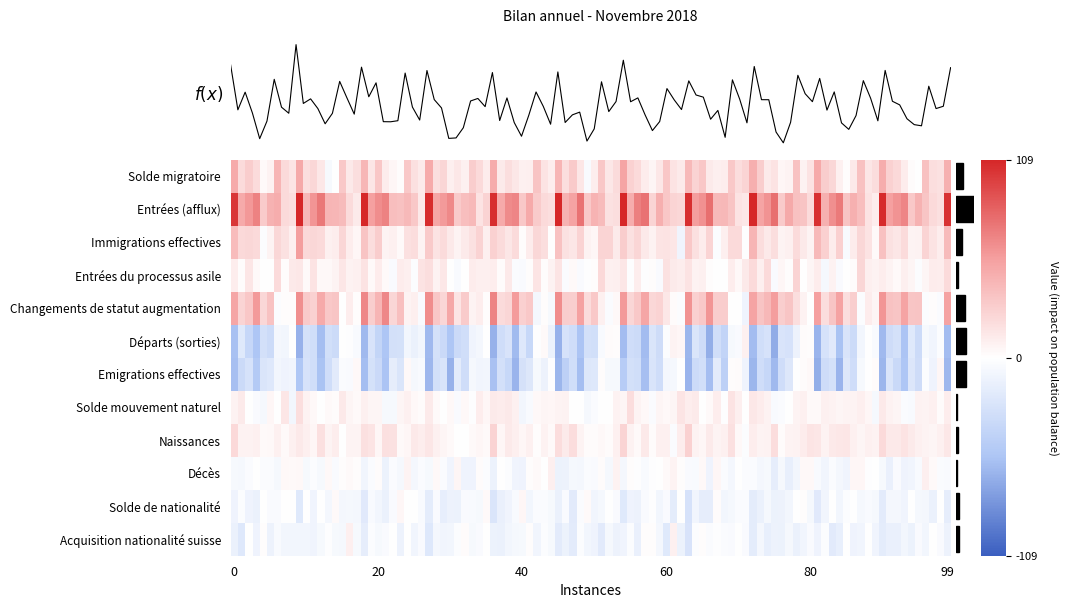

List the series in order of their peak value, lowest first.

Solde de nationalité, Acquisition nationalité suisse, Départs (sorties), Emigrations effectives, Décès, Solde mouvement naturel, Entrées du processus asile, Naissances, Immigrations effectives, Solde migratoire, Changements de statut augmentation, Entrées (afflux)